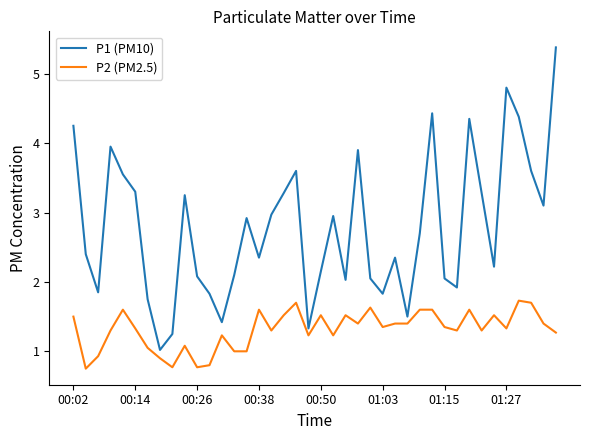

What are all the series names shown in the legend?

P1 (PM10), P2 (PM2.5)